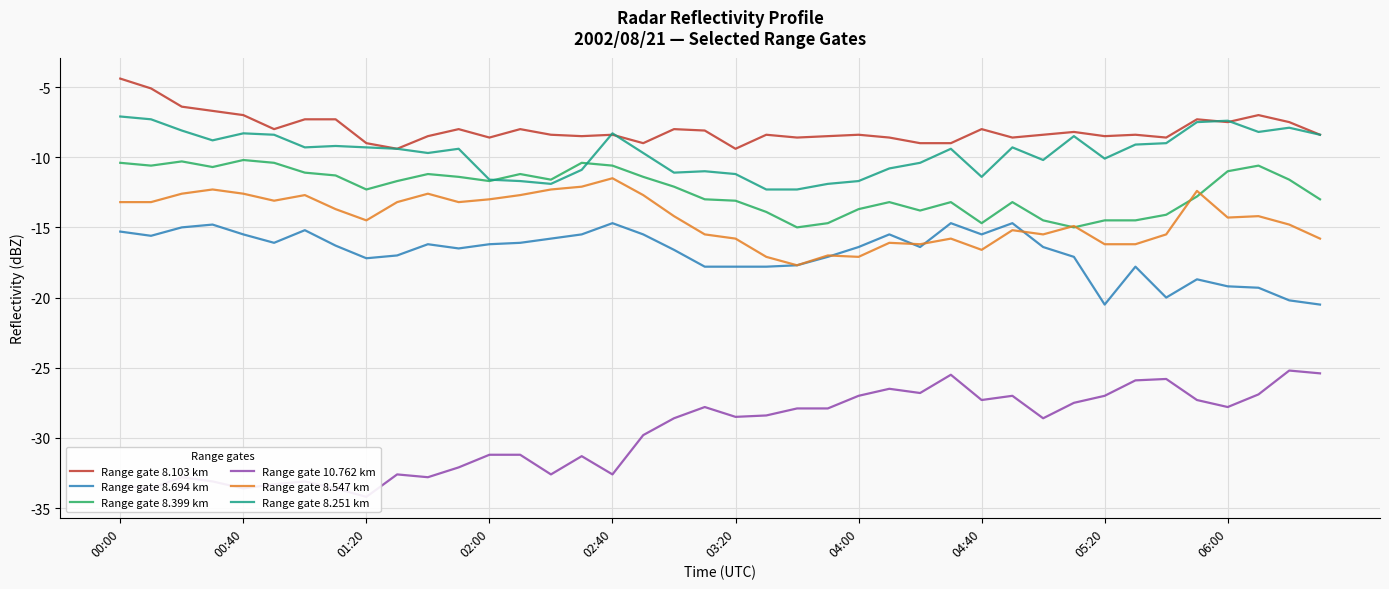

What is the maximum value for Range gate 8.399 km?

-10.2